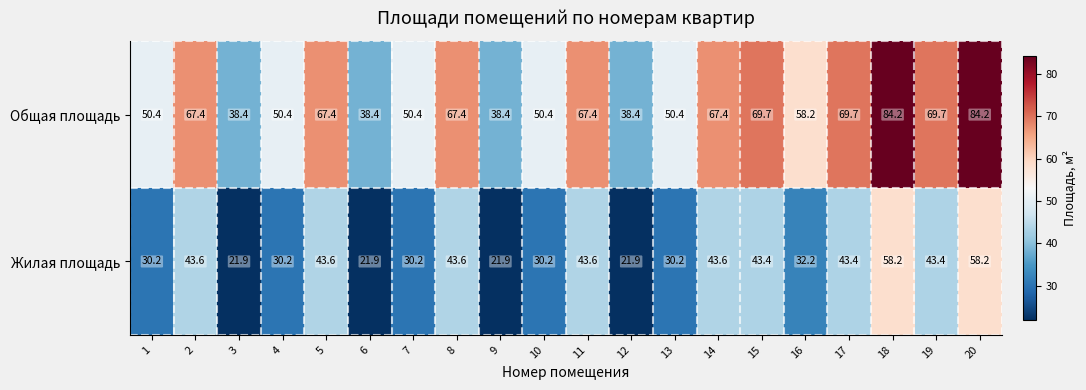

What is the highest value of the Общая площадь series?

84.2